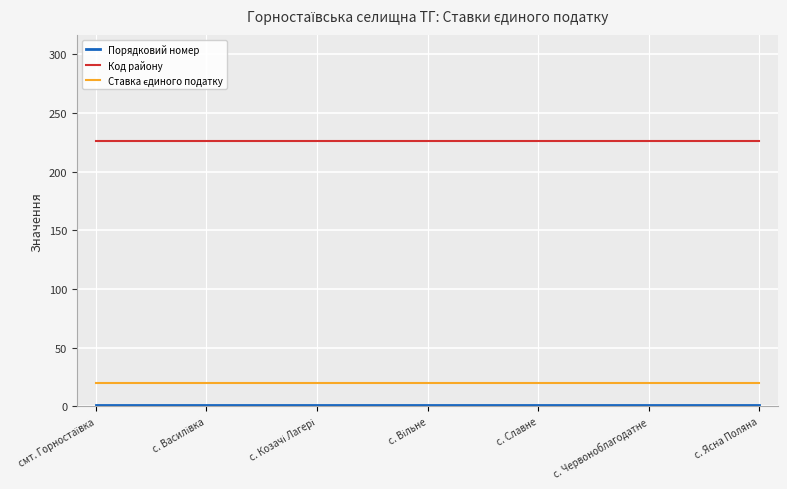

What is the lowest value of the Код району series?

226